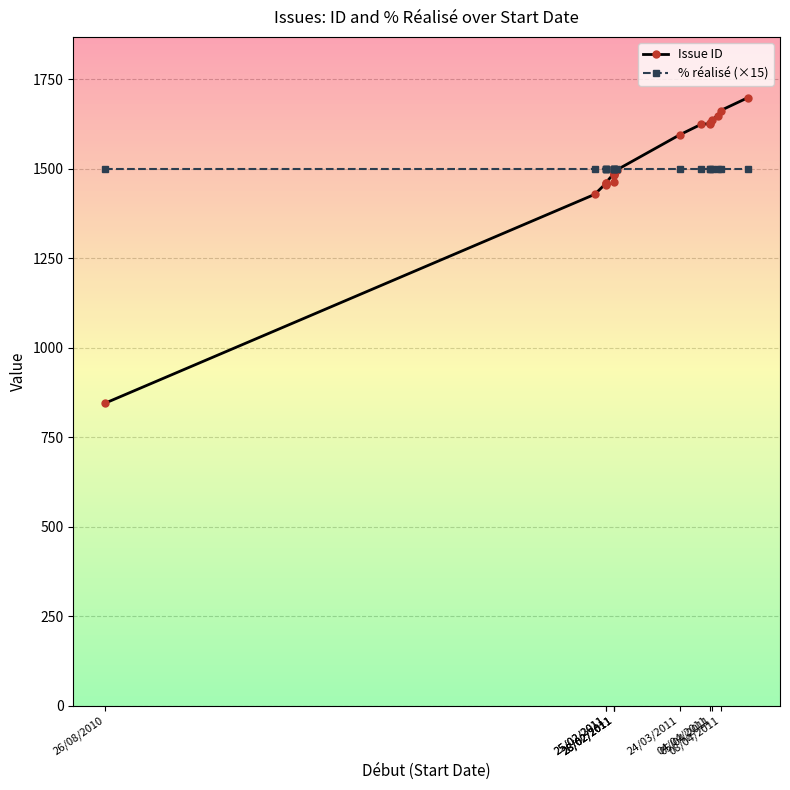

What is the sum of all % réalisé (×15) values?

30000